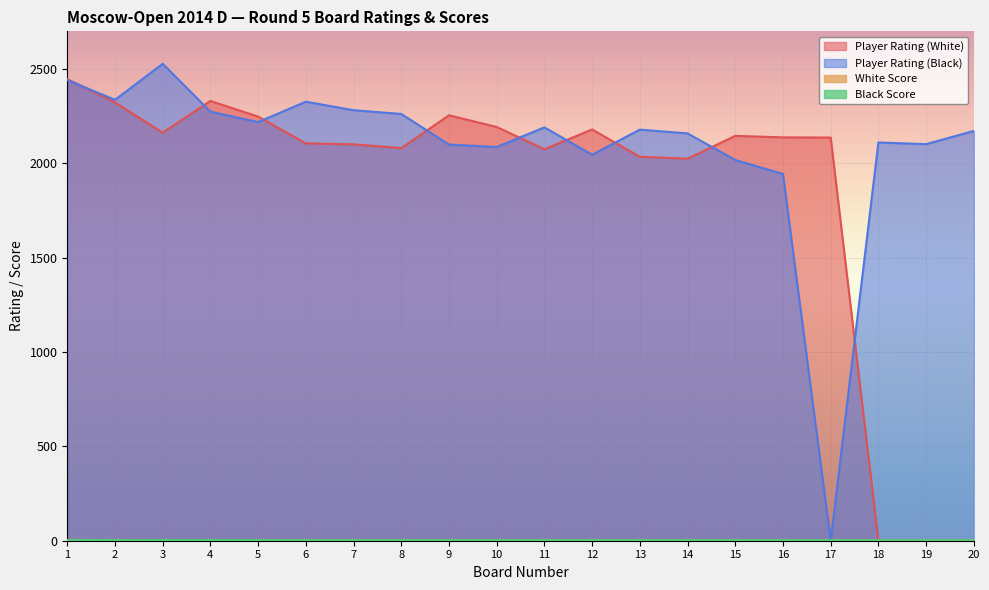

List the series in order of their peak value, highest first.

Player Rating (Black), Player Rating (White), White Score, Black Score